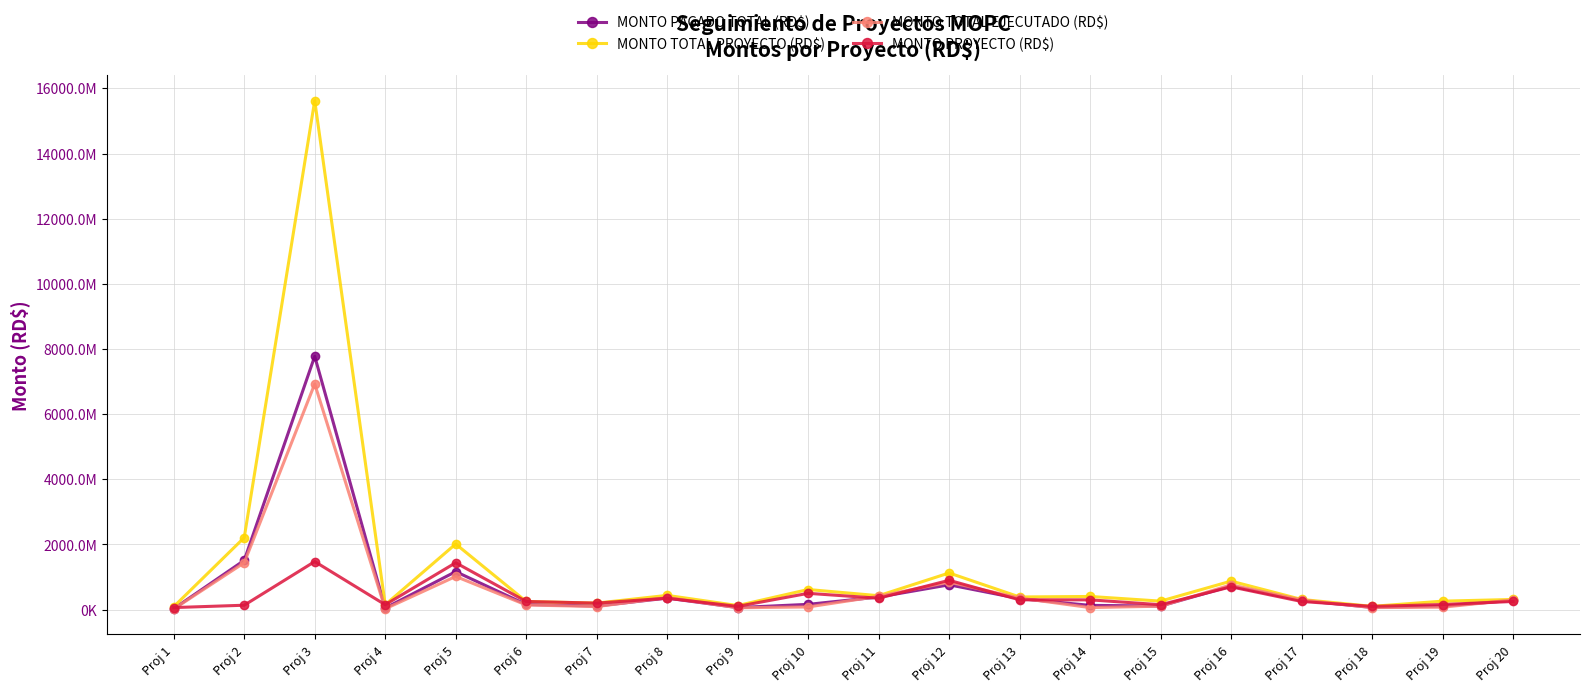

Is this an area chart (filled region under the line)?

No